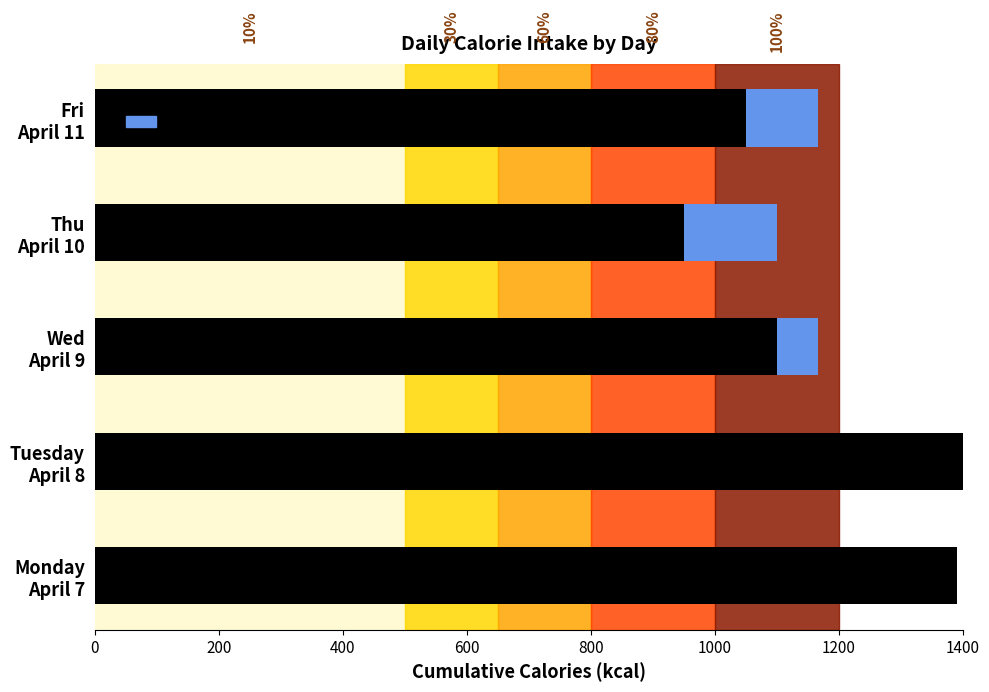

Reading left to right, extract all data points from this chart.

Apr 7 & 8 (actual): 1390	1496	1100	950	1050
Remaining (estimated): 0	0	67	150	117